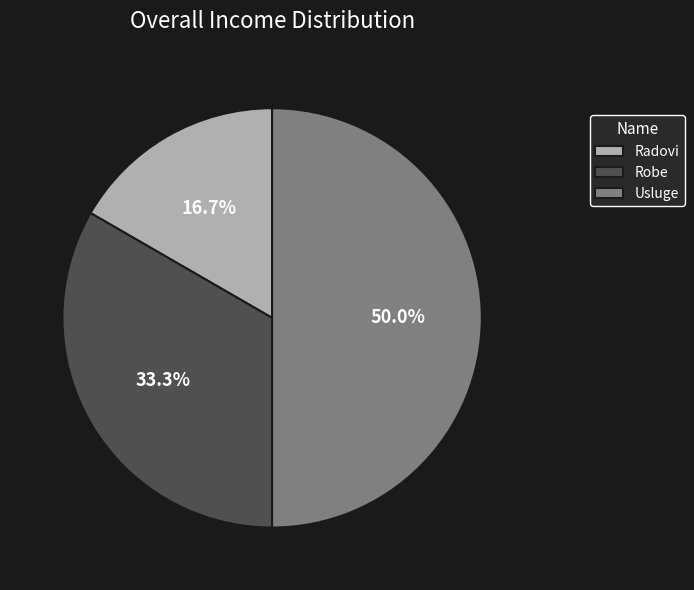

Which category has the smallest portion of the pie?

Radovi